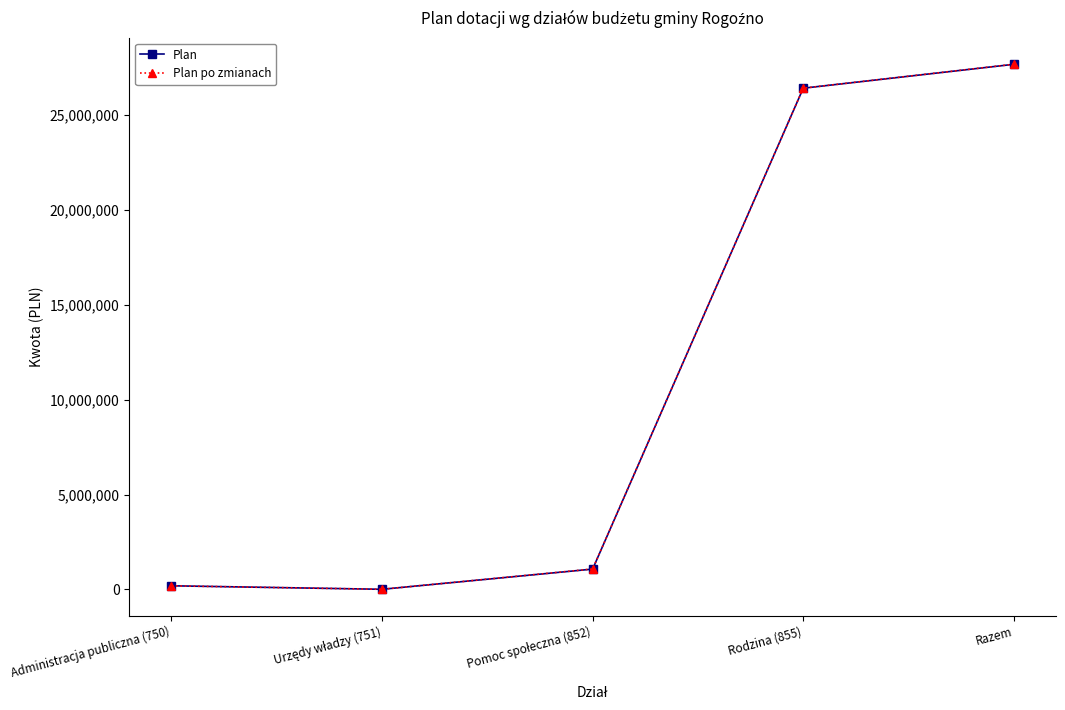

Is it true that Plan equals 27681099.1 at Razem?

True